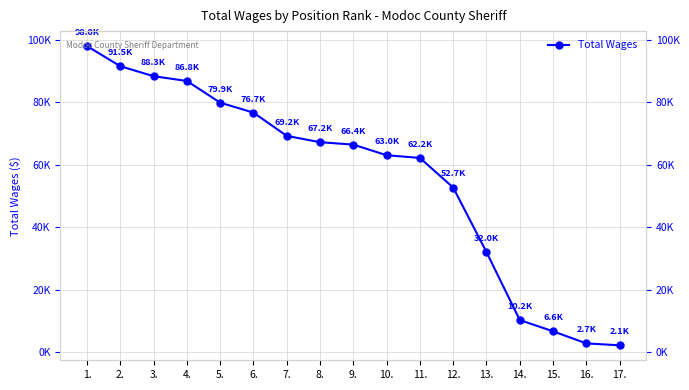

List the labels in order of value, largest first.

1., 2., 3., 4., 5., 6., 7., 8., 9., 10., 11., 12., 13., 14., 15., 16., 17.